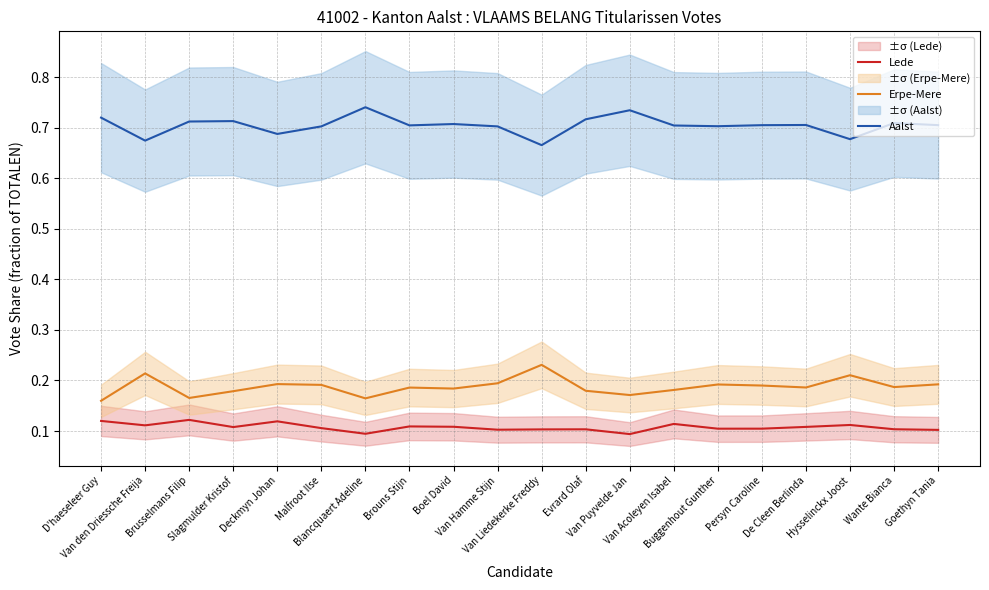

Is it true that Erpe-Mere equals 0.2 at Hysselinckx Joost?

True